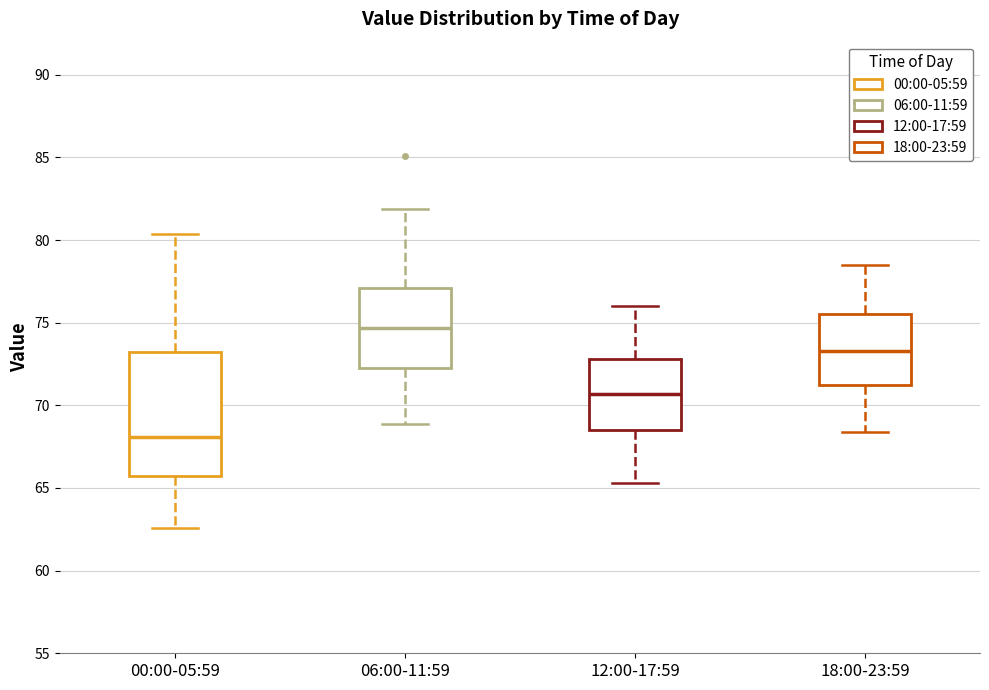

Where does the upper whisker of the box for 06:00-11:59 end on the y-axis? The values are not printed on the chart, so give them approximately, as read against the axis.

82.0